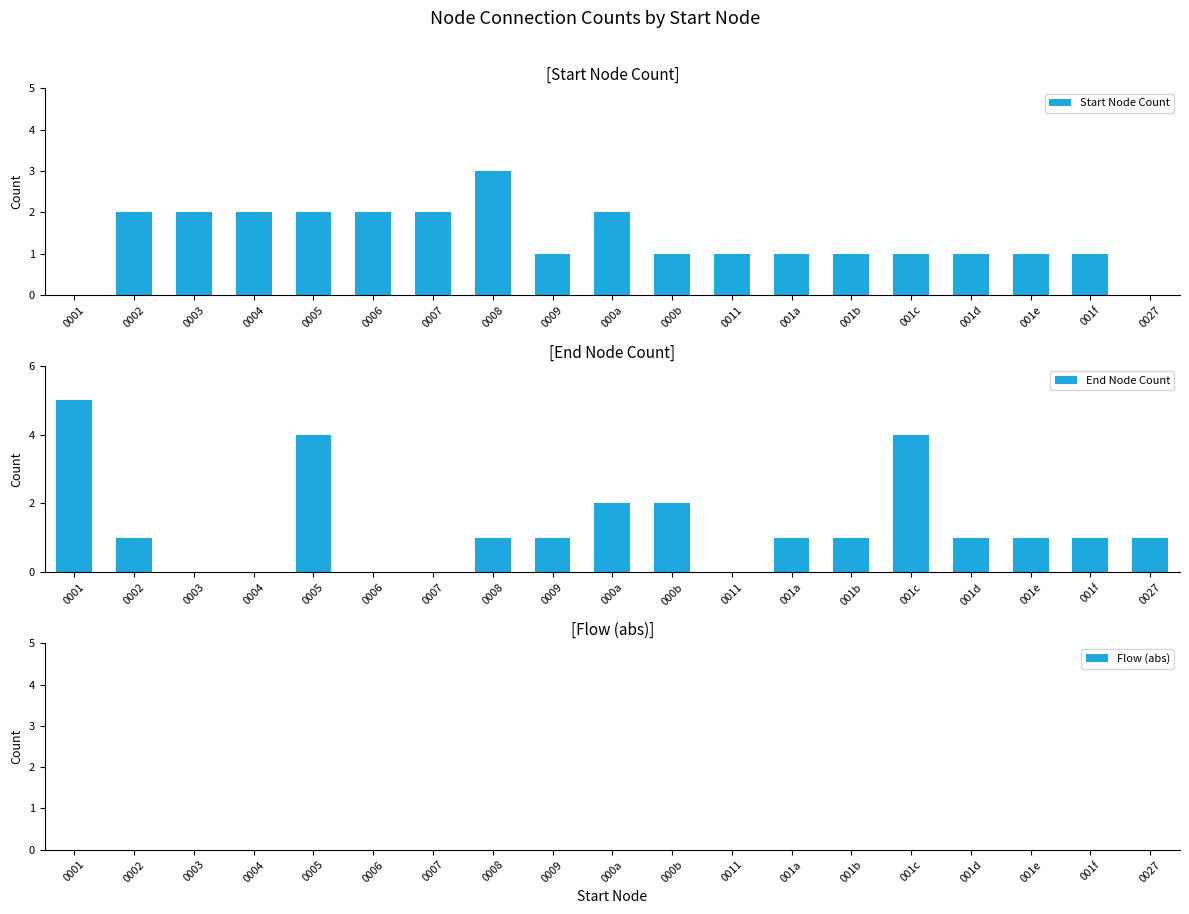

How many data points in End Node Count are above 1?

5